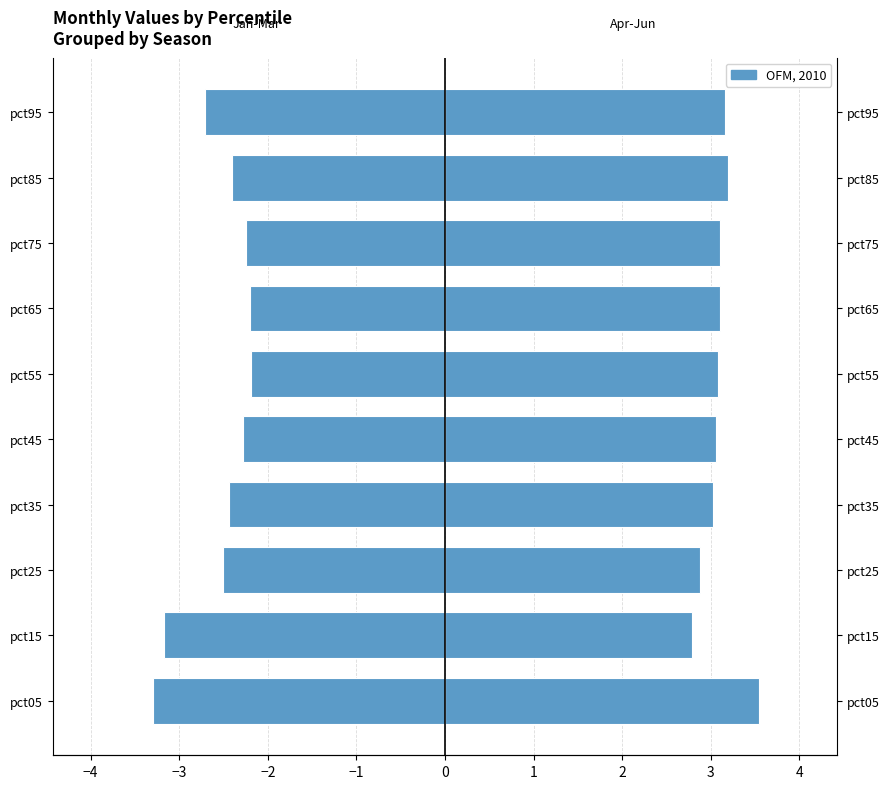

What position from the right is 4?

1